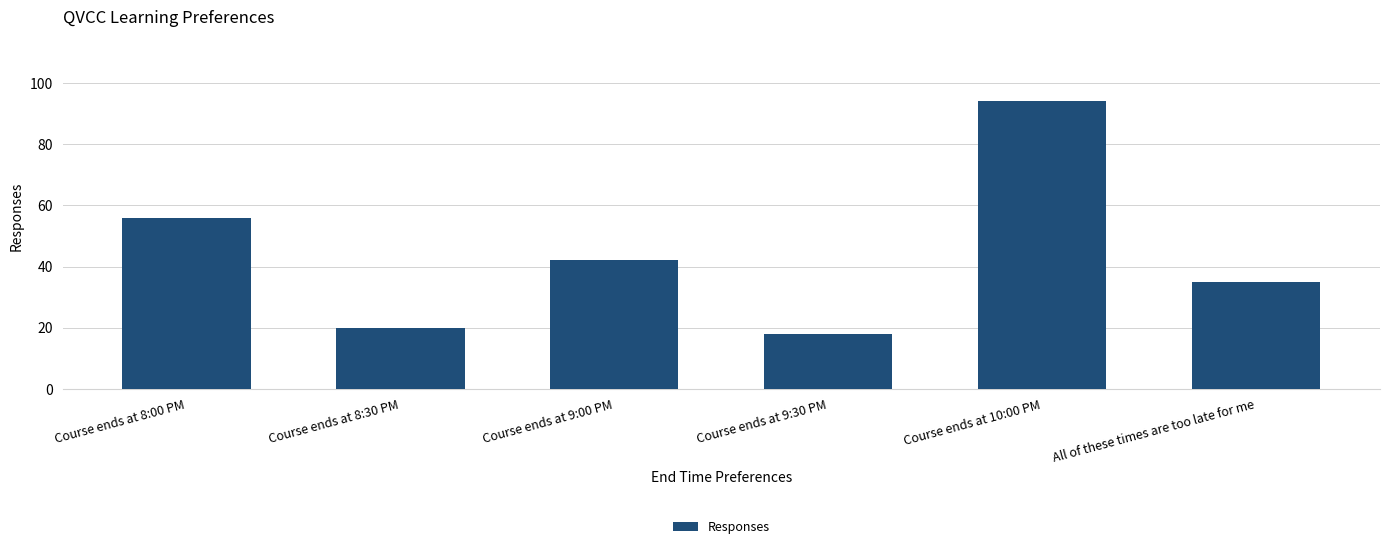

Reading left to right, list all the values displayed in this chart.

56	20	42	18	94	35